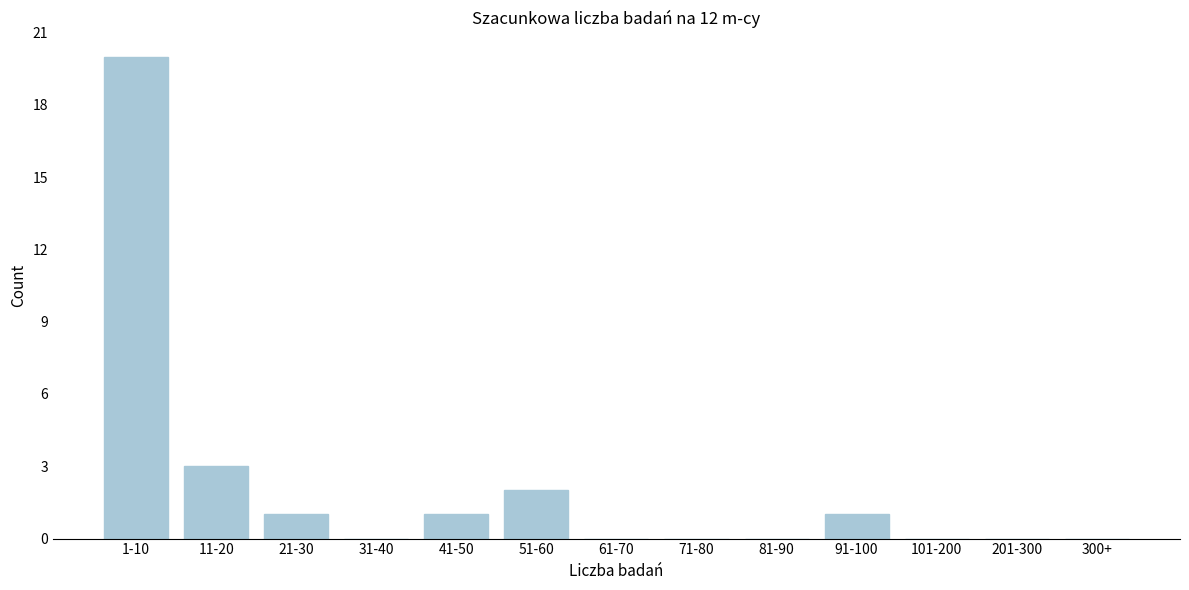

Reading right to left, extract all data points from this chart.

300+=0	201-300=0	101-200=0	91-100=1	81-90=0	71-80=0	61-70=0	51-60=2	41-50=1	31-40=0	21-30=1	11-20=3	1-10=20